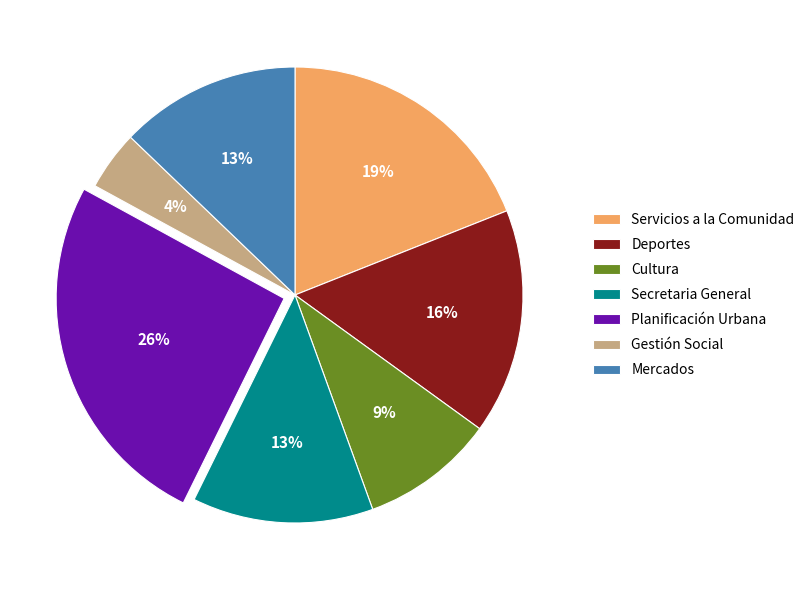

Combined, do Gestión Social and Servicios a la Comunidad account for over 50%?

No